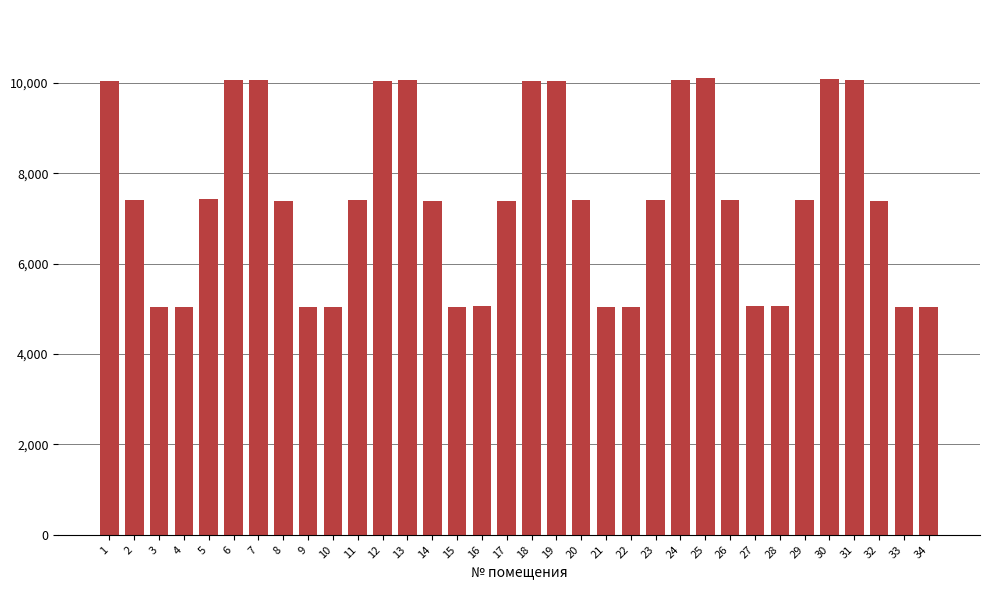

What is the difference between the maximum and minimum values?

5067.4